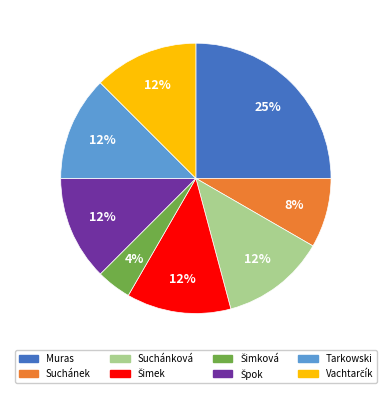

True or false: Tarkowski accounts for 6% of the total.

False